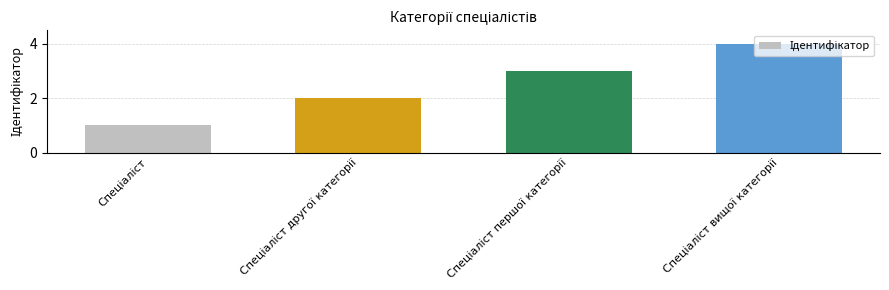

How many values are below 3?

2